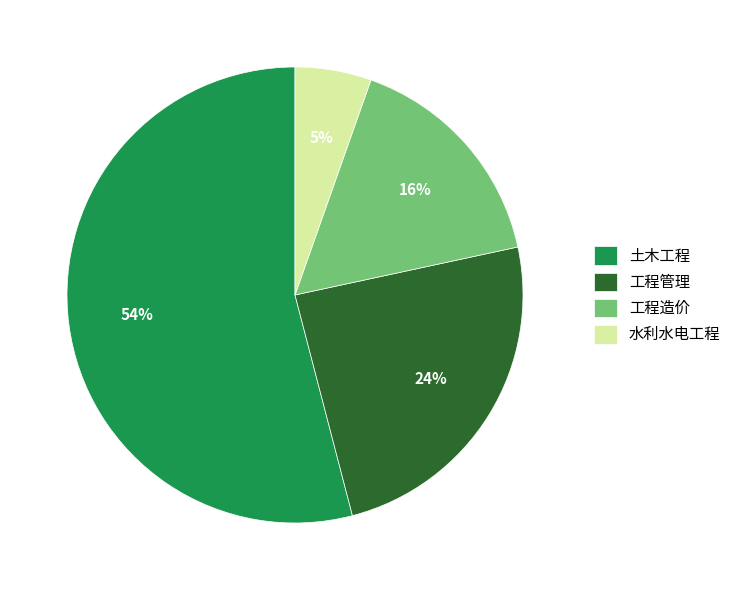

To the nearest percent, what is the average slice percentage?

25%